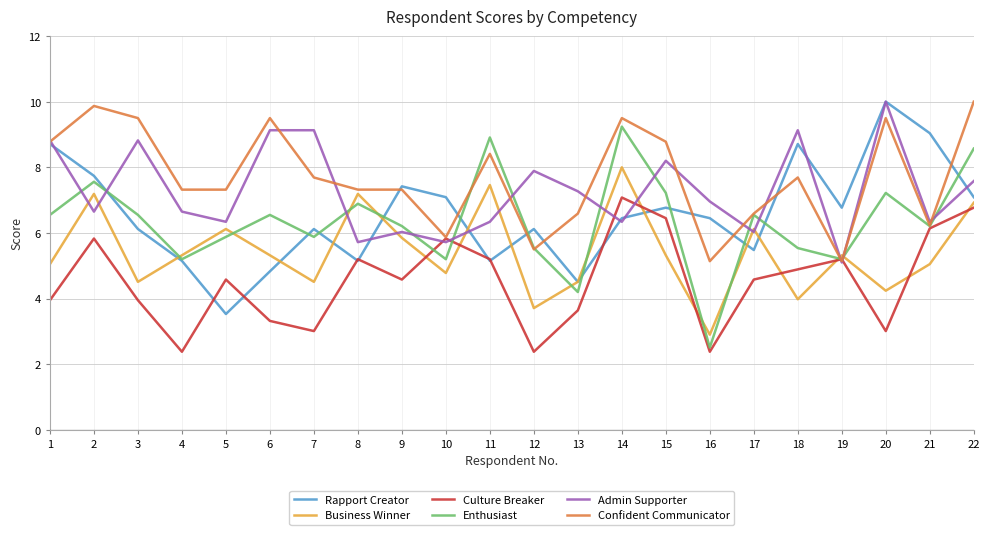

What is the minimum value shown in the chart?

2.4